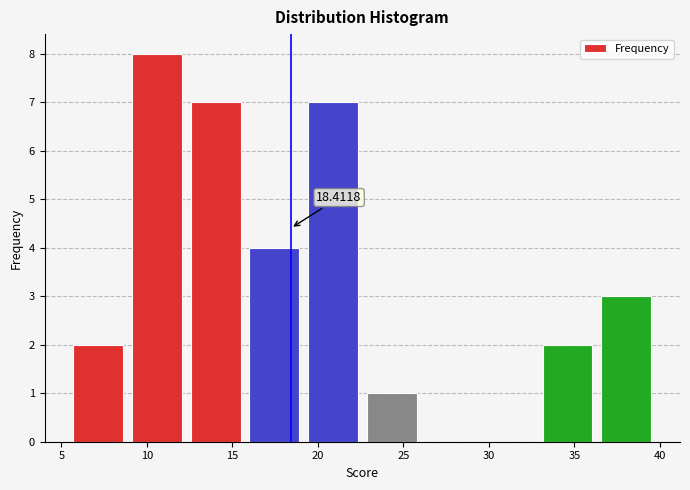

Over which range of the x-axis is the bar tallest?

9.0 to 12.5